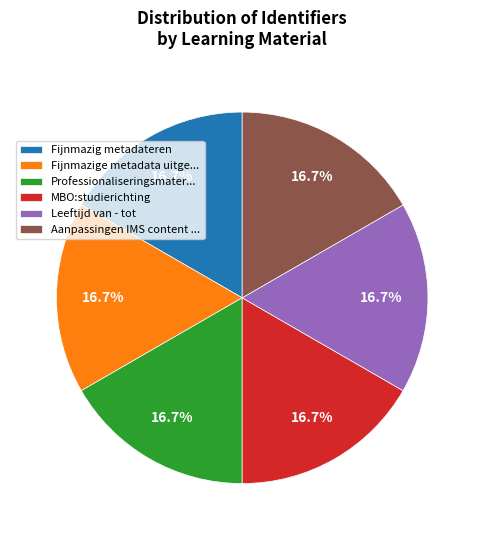

Count the number of slices in the pie.

6